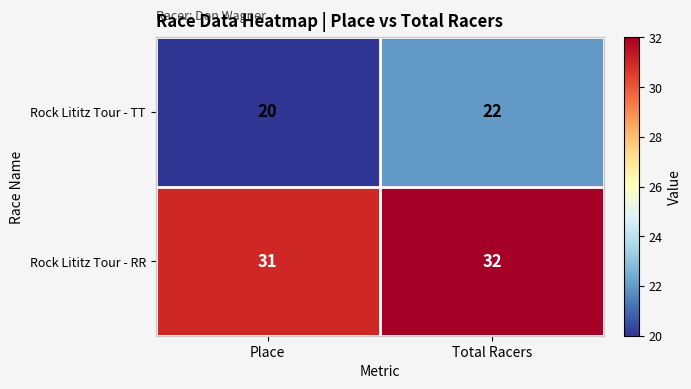

Where is Rock Lititz Tour - TT nearest to the value 21?

Place